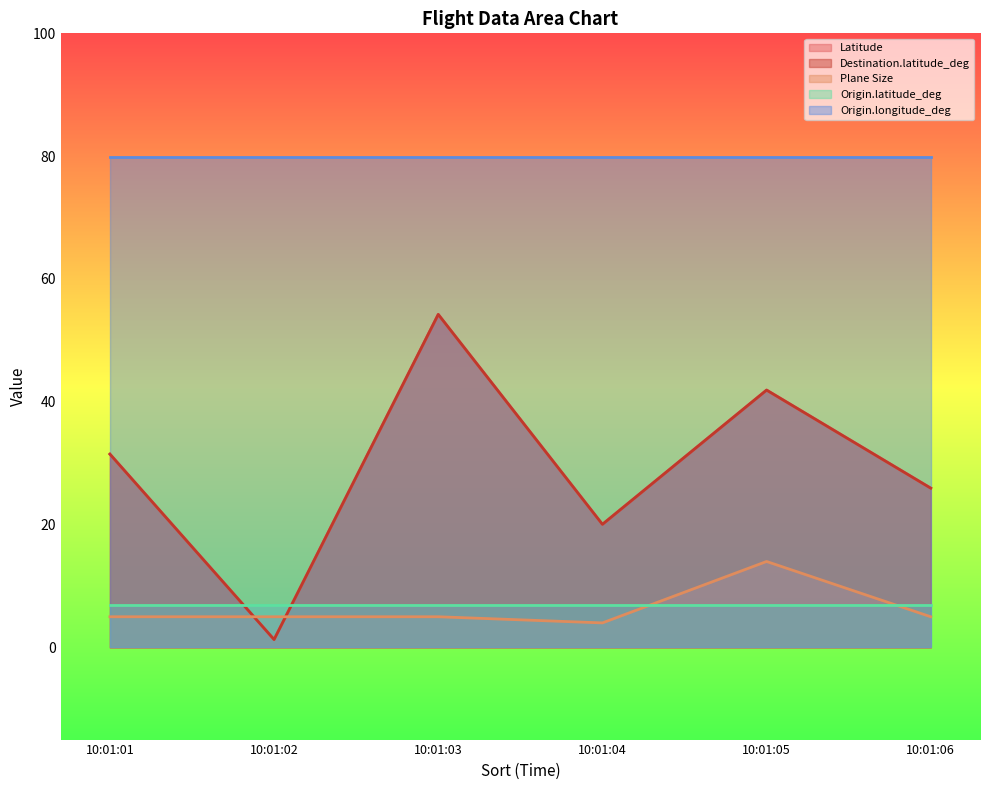

How many categories are shown in the chart?

6